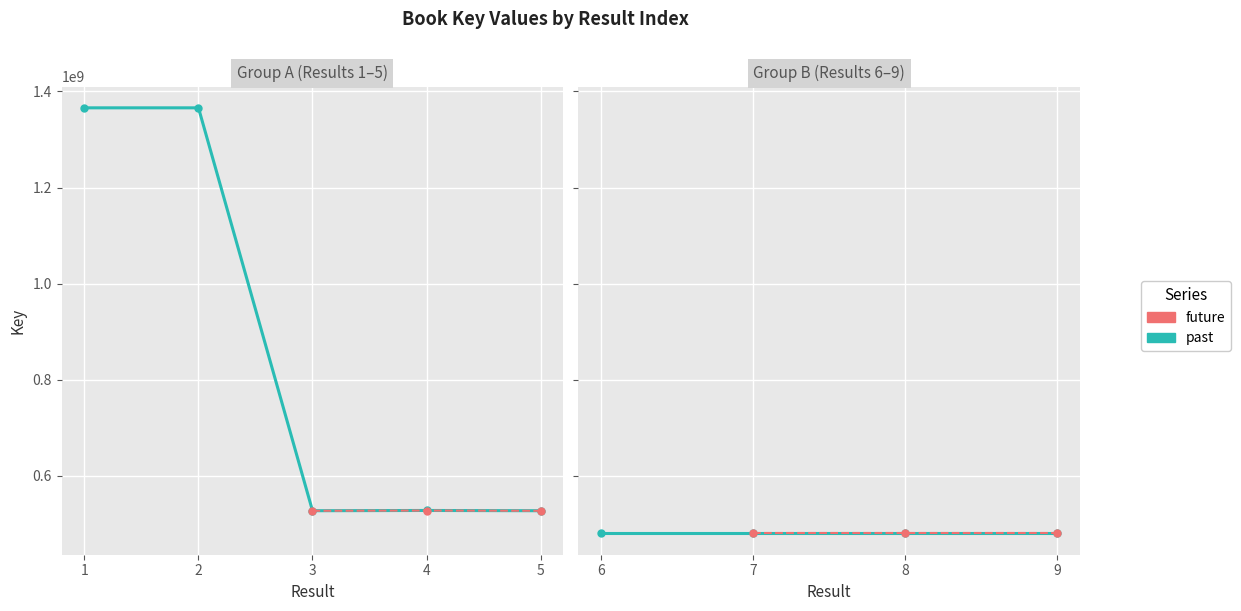

Which has a higher value, 3 or 2?

2